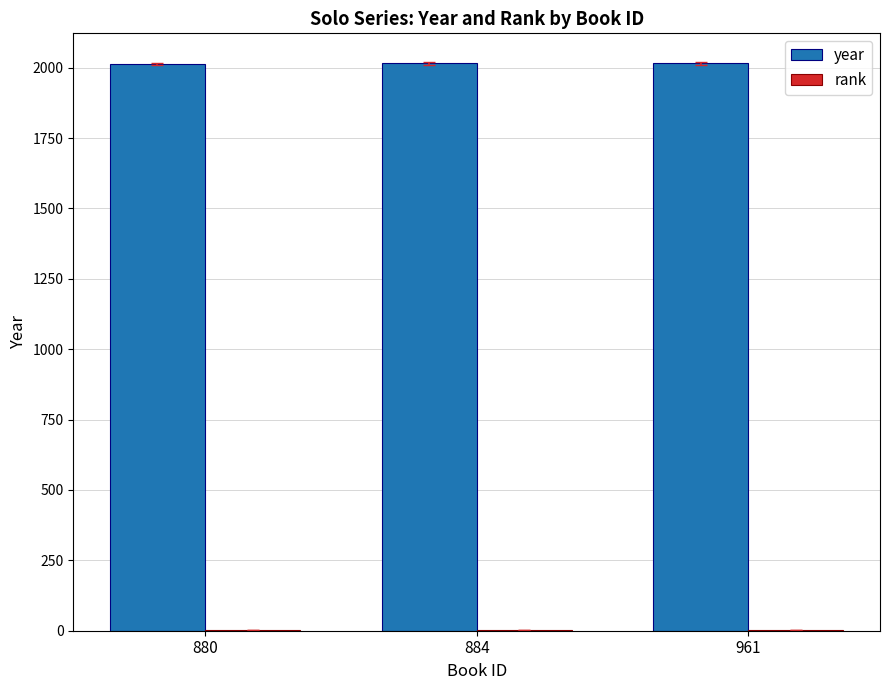

What is the total value across all series at 961?

2018